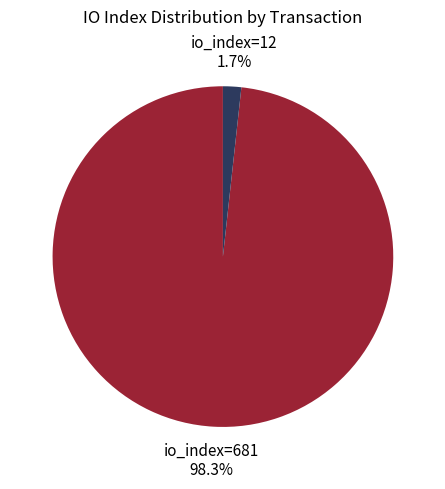

What is the largest slice in the pie chart?

io_index=681